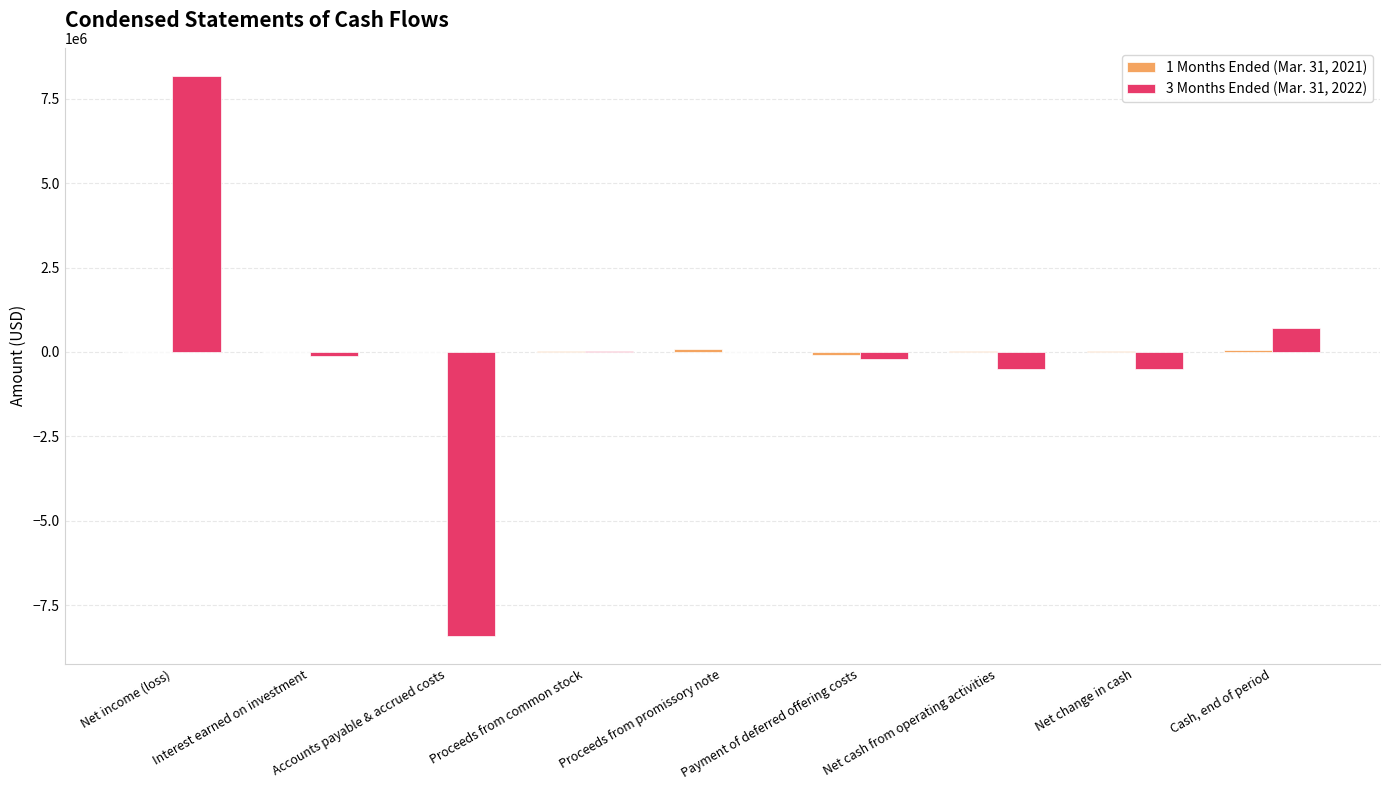

The value of 3 Months Ended (Mar. 31, 2022) at Accounts payable & accrued costs is -2172805. True or false?

False